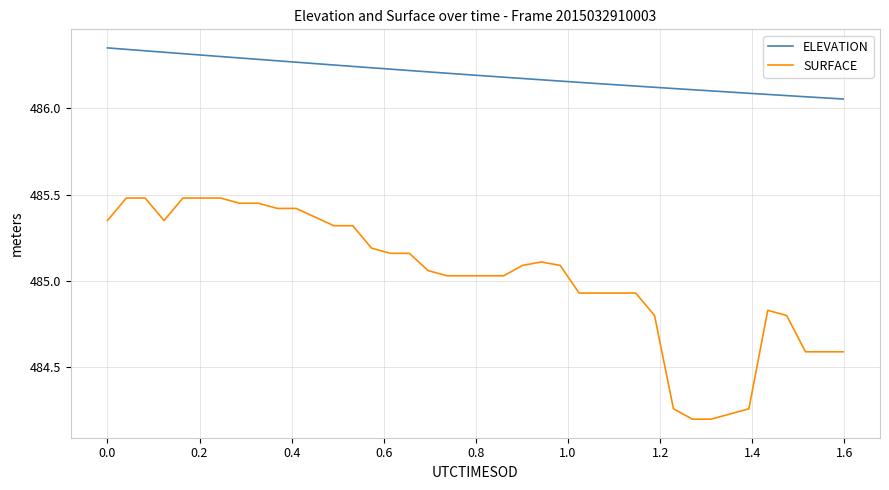

Which series has the largest total across all categories?

ELEVATION